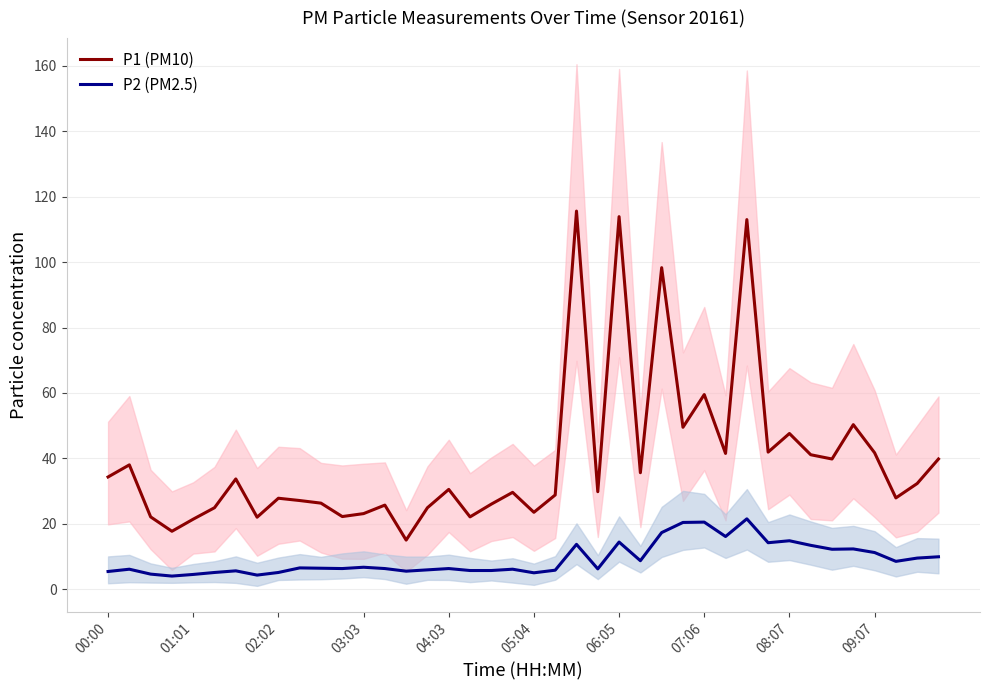

What is the minimum value for P2 (PM2.5)?

4.0